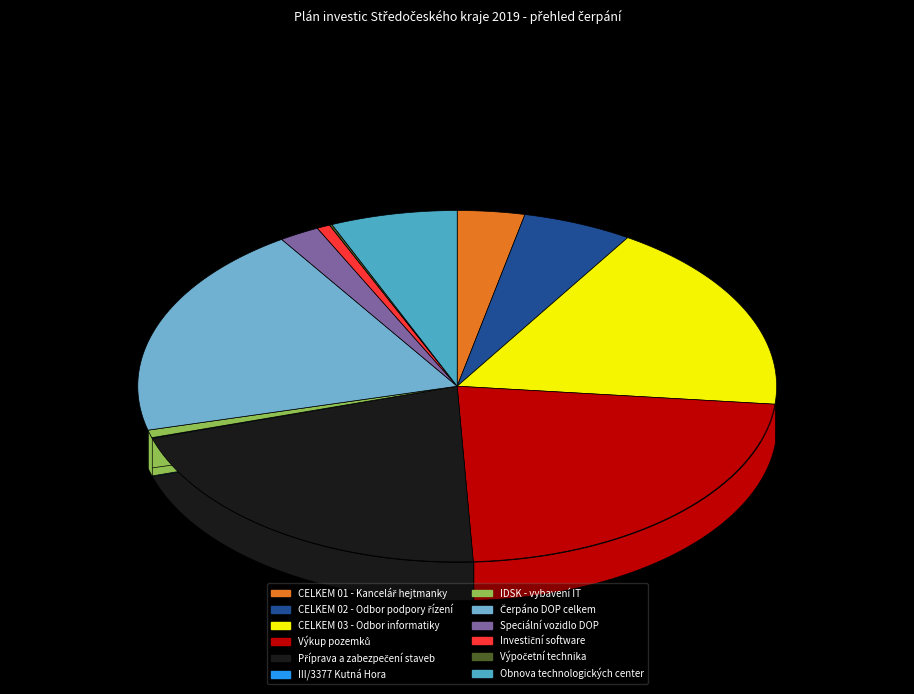

To the nearest percent, what portion does Speciální vozidlo DOP represent?

2%